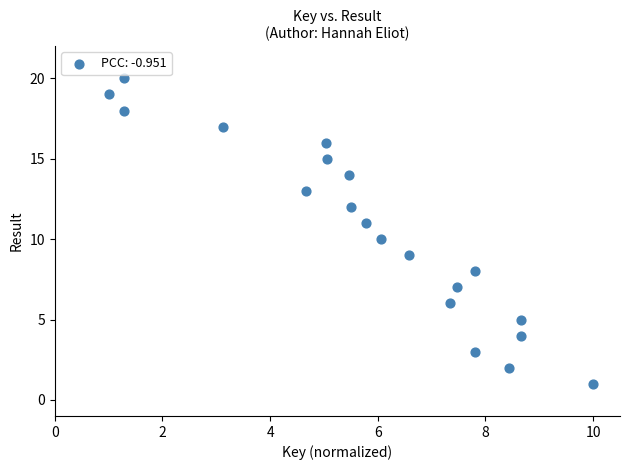

Count the number of points in this scatter plot.

20